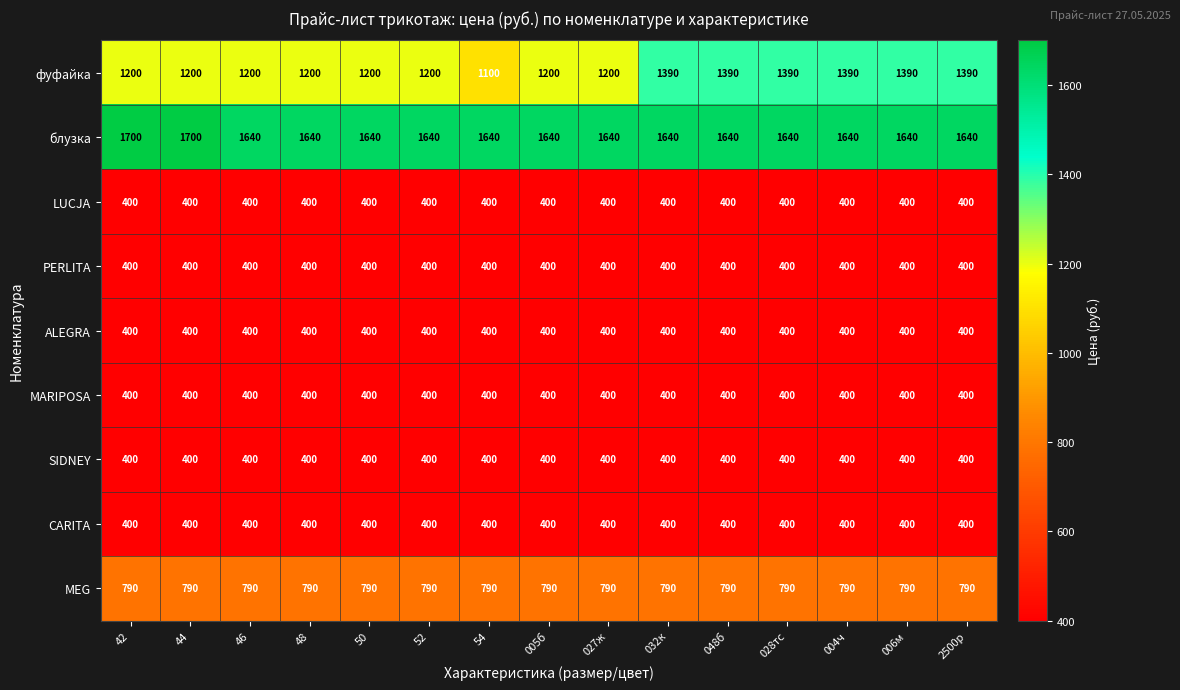

Is it true that ALEGRA equals 400 at 048б?

True